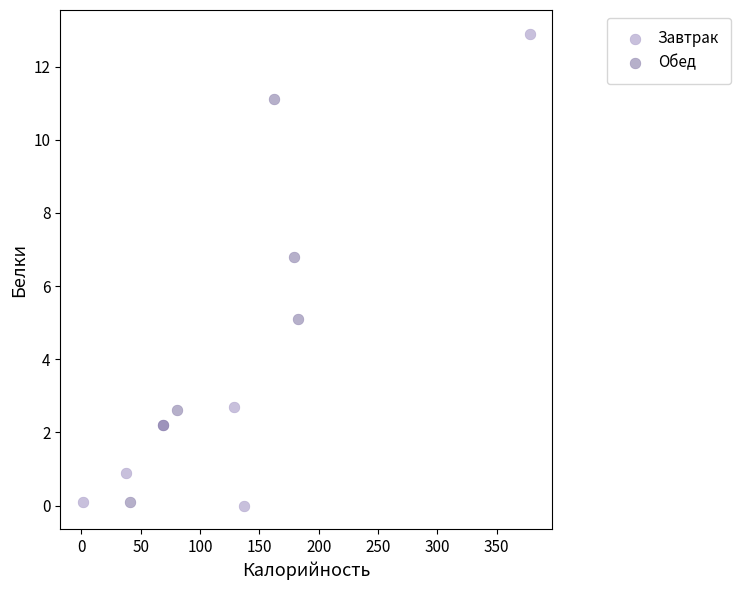

Which series reaches the maximum Y coordinate?

Завтрак